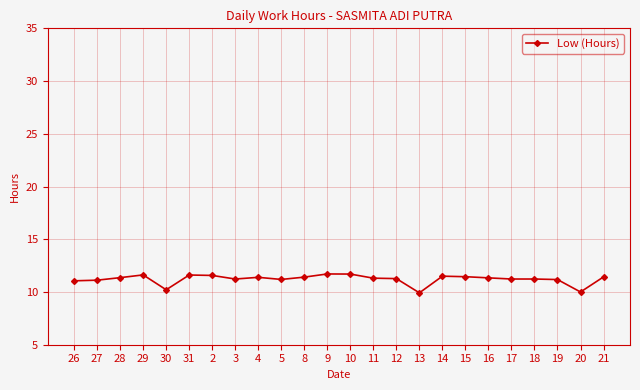

What is the label of the 8th point from the left?

3